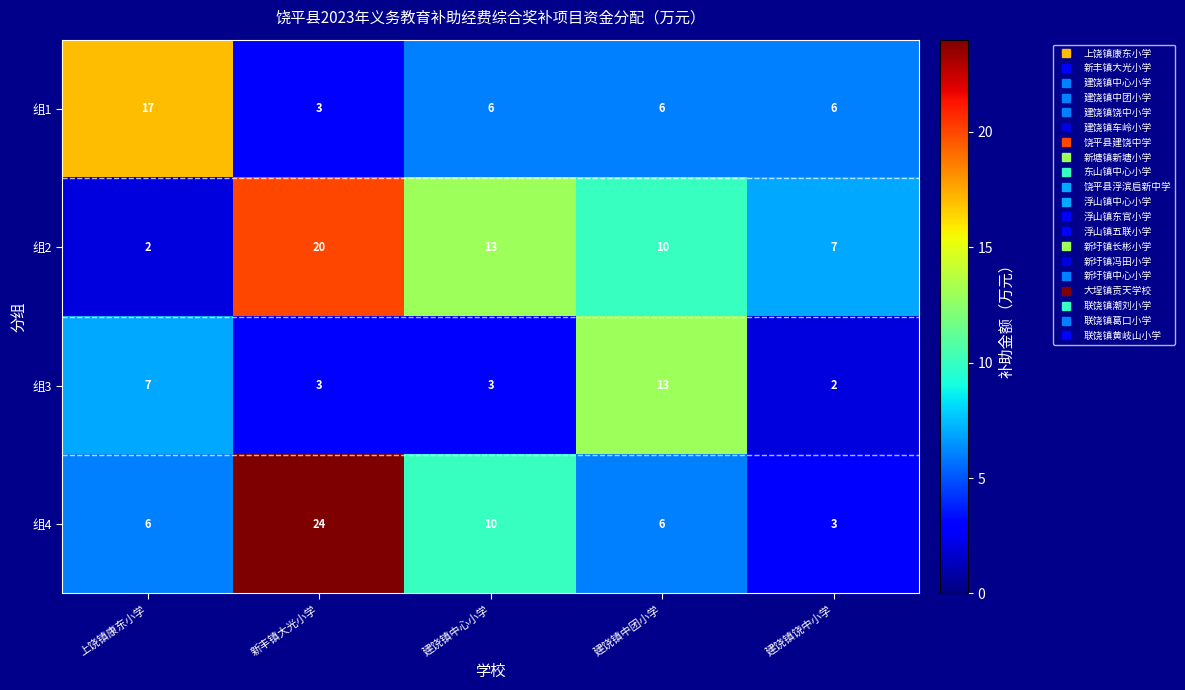

The 组2 series shows 10 at 建饶镇中团小学. True or false?

True